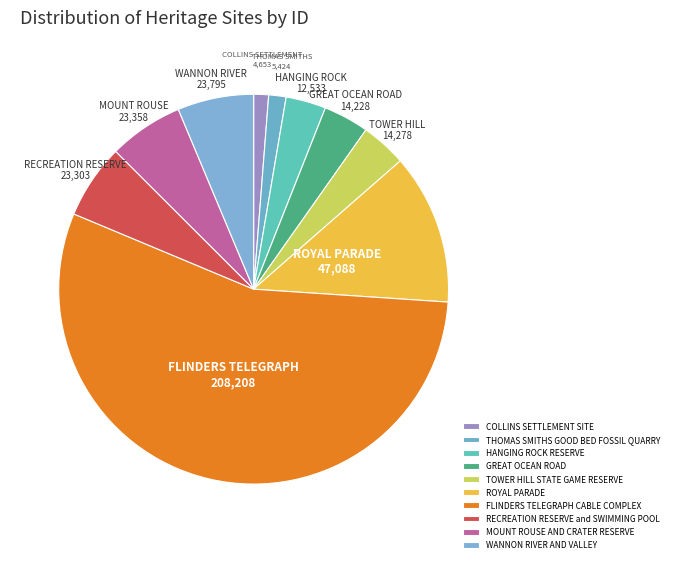

How many segments does this pie chart have?

10